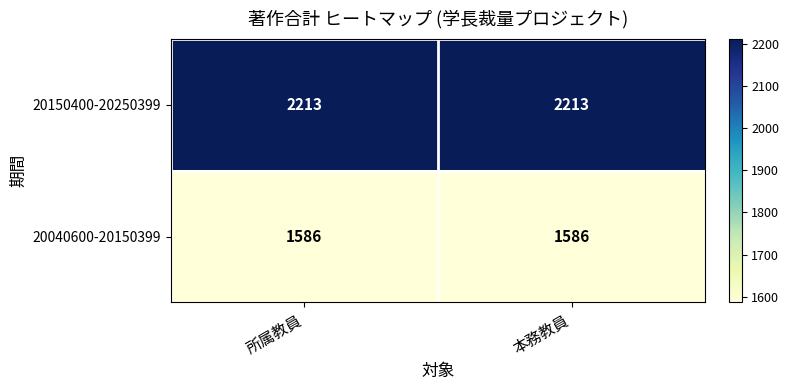

At 本務教員, list the series in order from smallest to largest.

20040600-20150399, 20150400-20250399